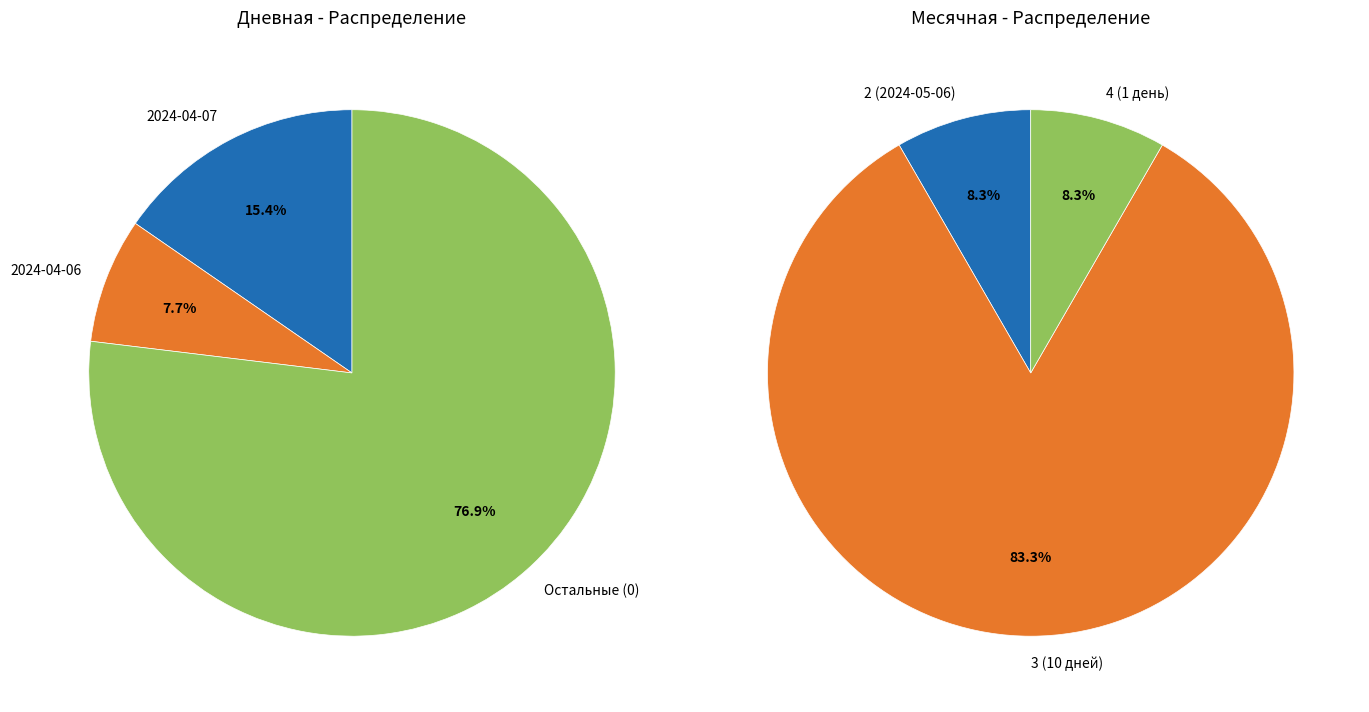

Is there any slice that represents more than half of the pie?

Yes